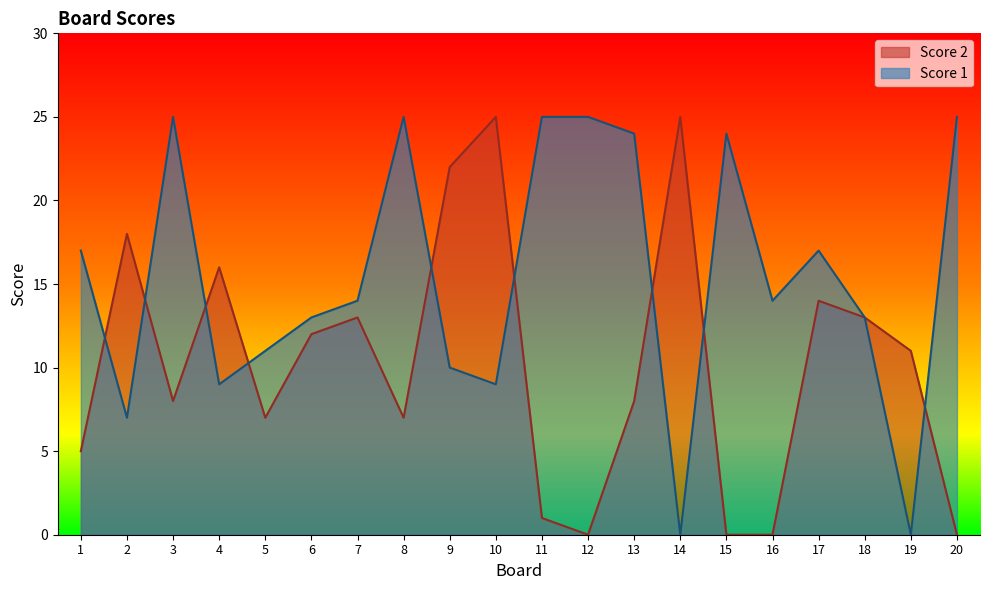

At which category is the sum across all series the highest?

10